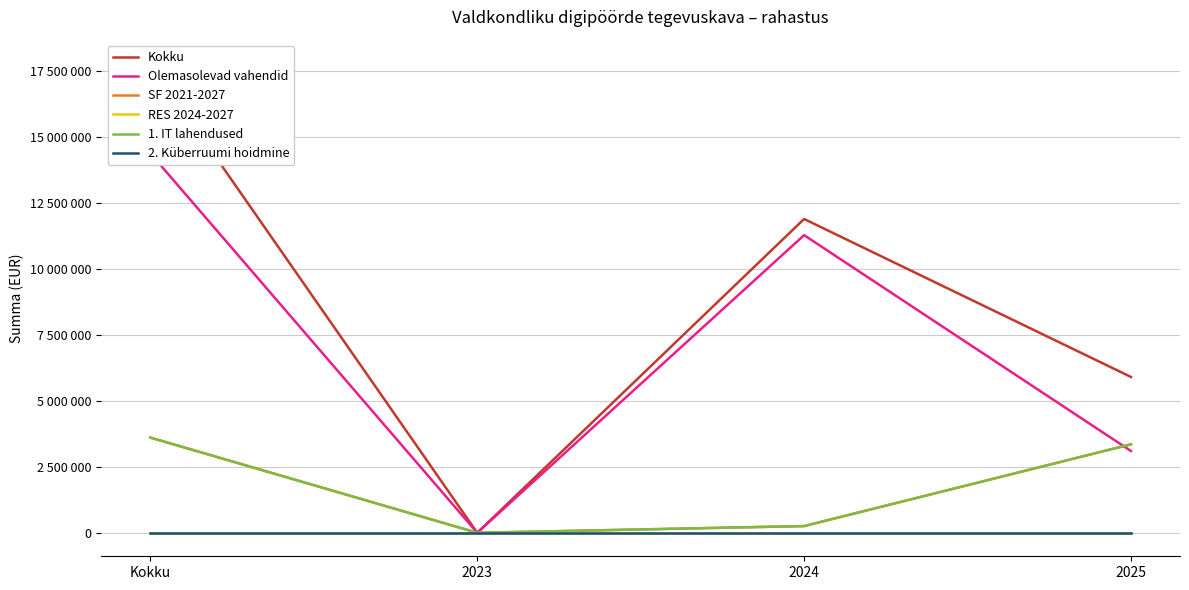

Between 2023 and 2024, which is larger?

2024